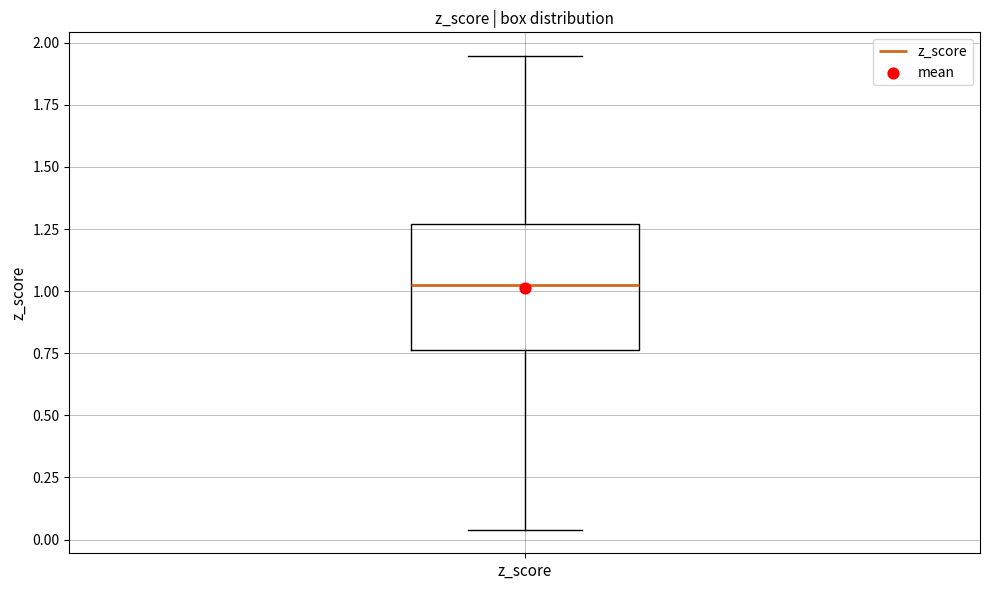

Read this box plot against the y-axis: the position of the median line, the range covered by the box, and the ends of both whiskers. The values are not printed on the chart, so give them approximately, as read against the axis.

median 1.05, box 0.75 to 1.25, whiskers 0.05 to 1.95